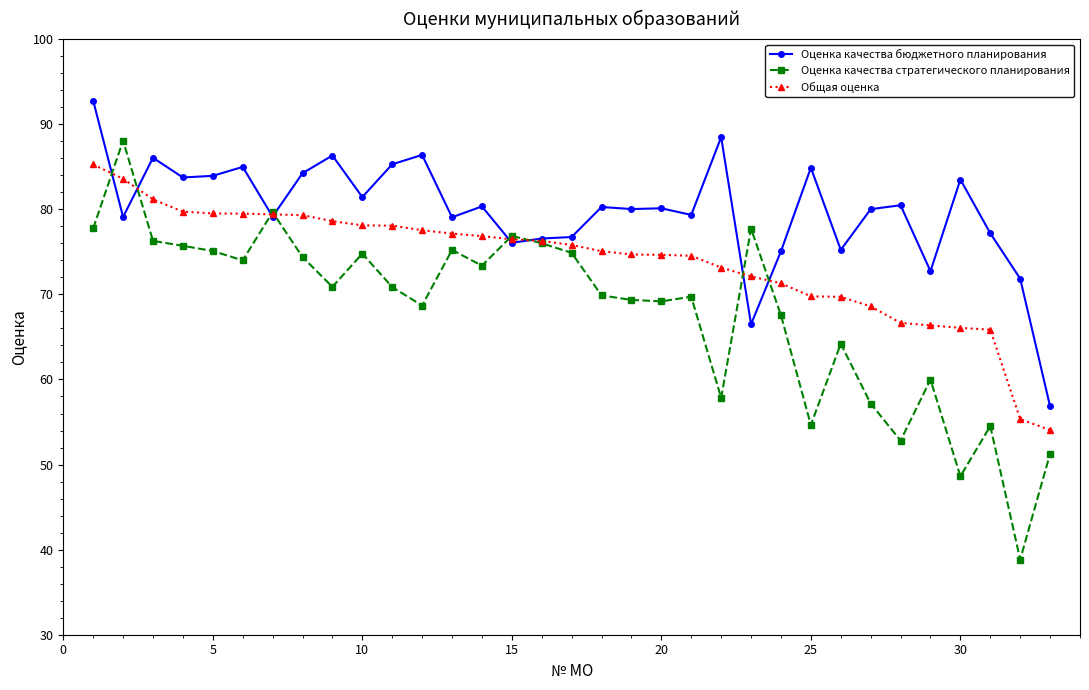

Which series has the largest range (max minus min)?

Оценка качества стратегического планирования